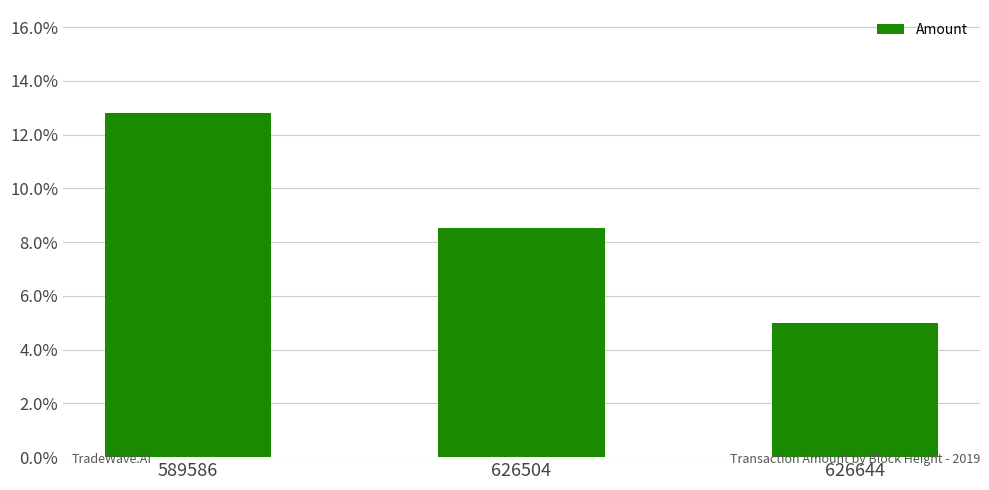

Count the values in the range 0 to 1.

3